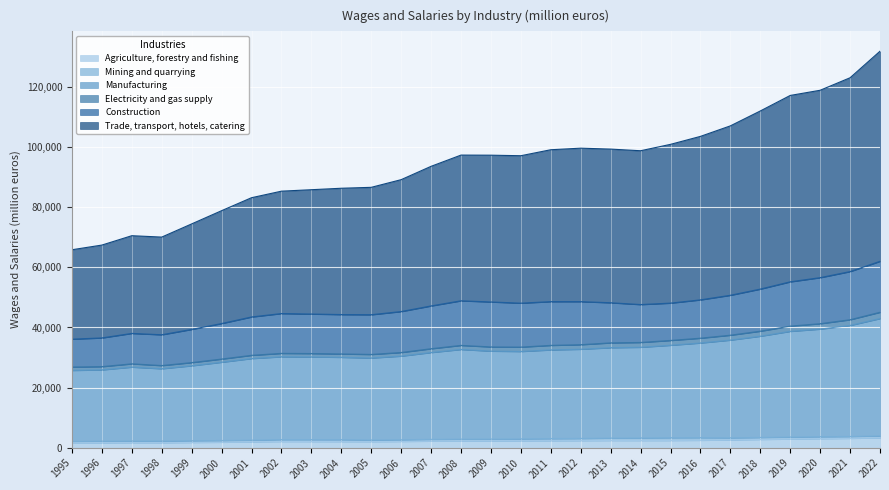

Between 1999 and 2003, which series saw the biggest shift?

Trade, transport, hotels, catering